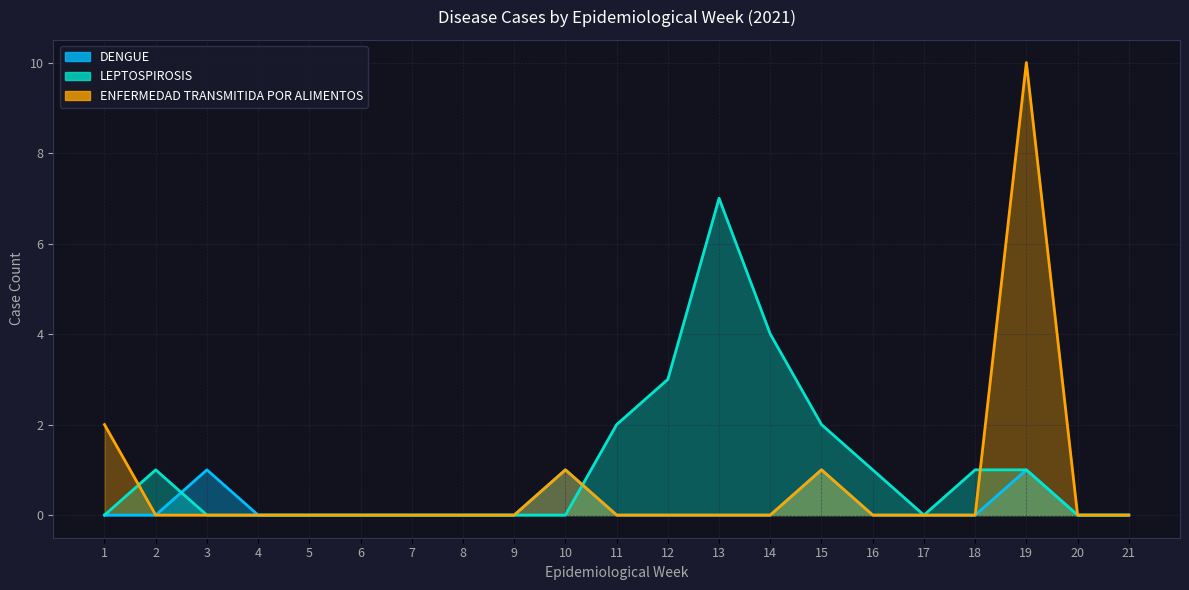

List the labels in order of ENFERMEDAD TRANSMITIDA POR ALIMENTOS value, smallest first.

2, 3, 4, 5, 6, 7, 8, 9, 11, 12, 13, 14, 16, 17, 18, 20, 21, 10, 15, 1, 19